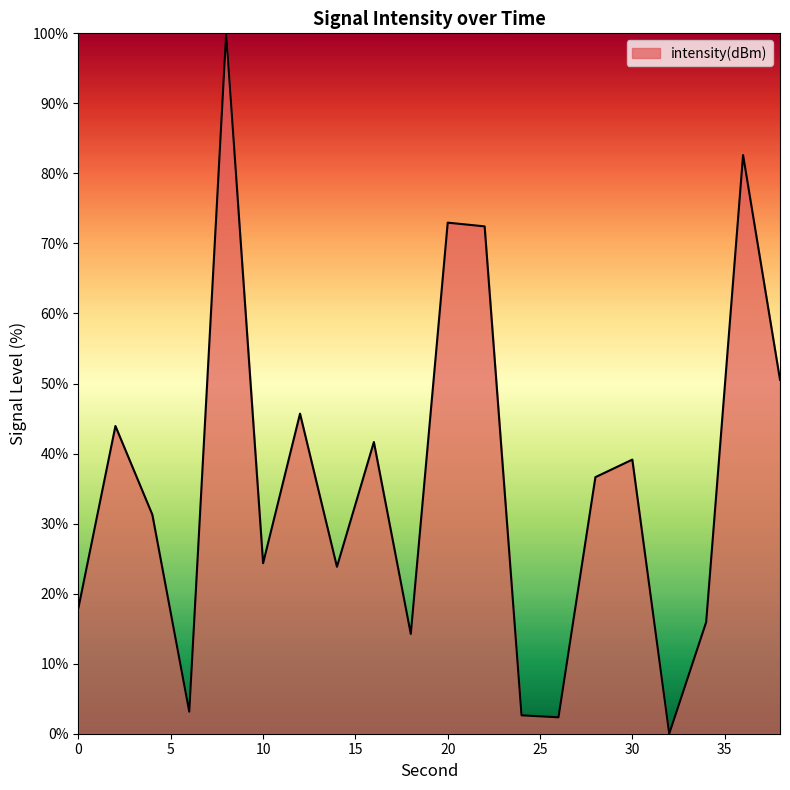

What is the difference between the maximum and minimum values?

100.0